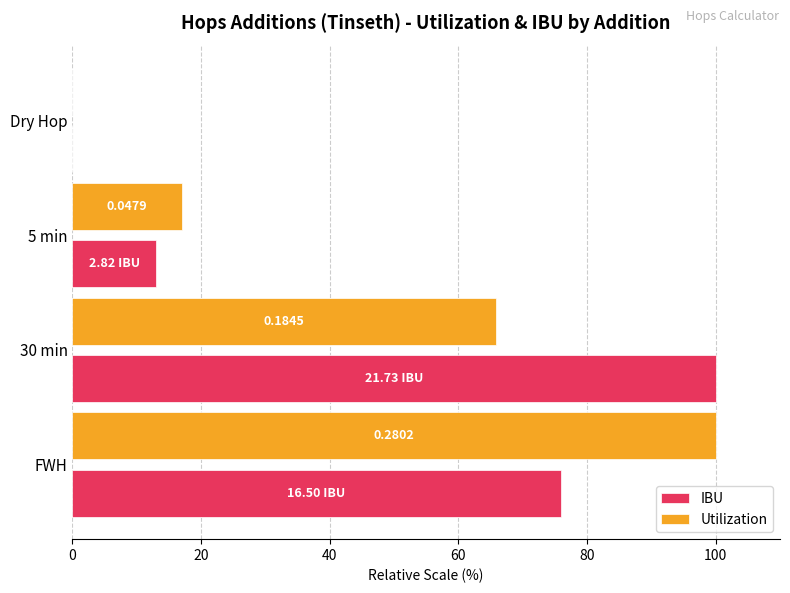

Which series changed the most between 30 min and 5 min?

IBU